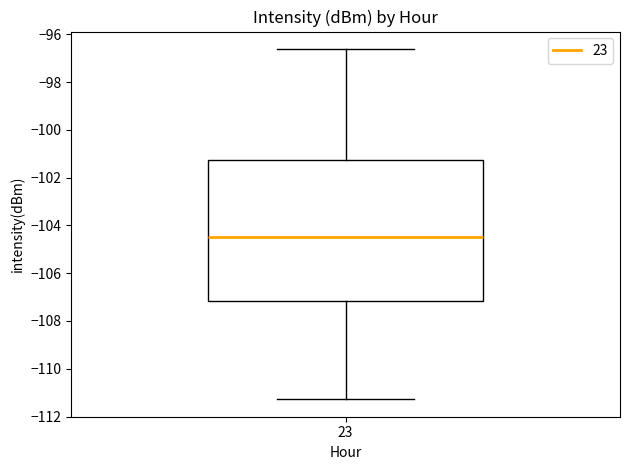

Transcribe this box plot: give where the median line is, the range the box spans, and where the two whiskers end, as read against the y-axis. The values are not printed on the chart, so give them approximately, as read against the axis.

median -104.4, box -107.2 to -101.2, whiskers -111.2 to -96.6